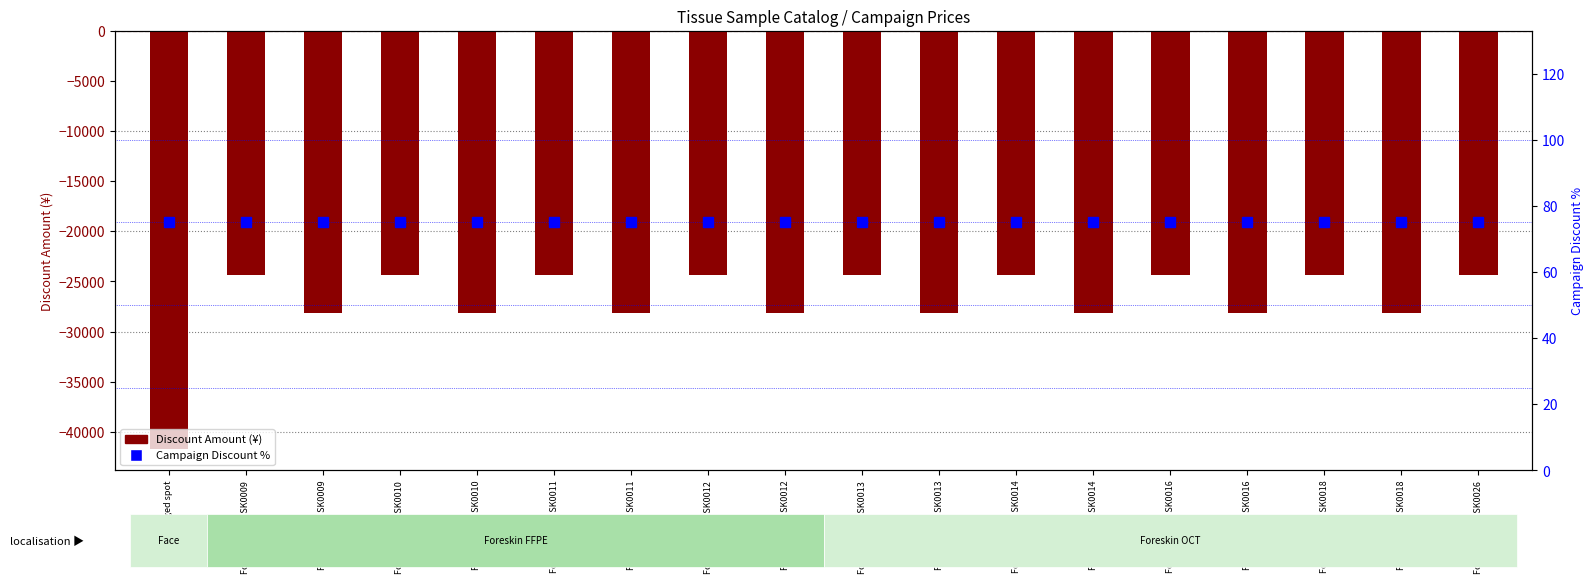

Count the number of data series in this chart.

2